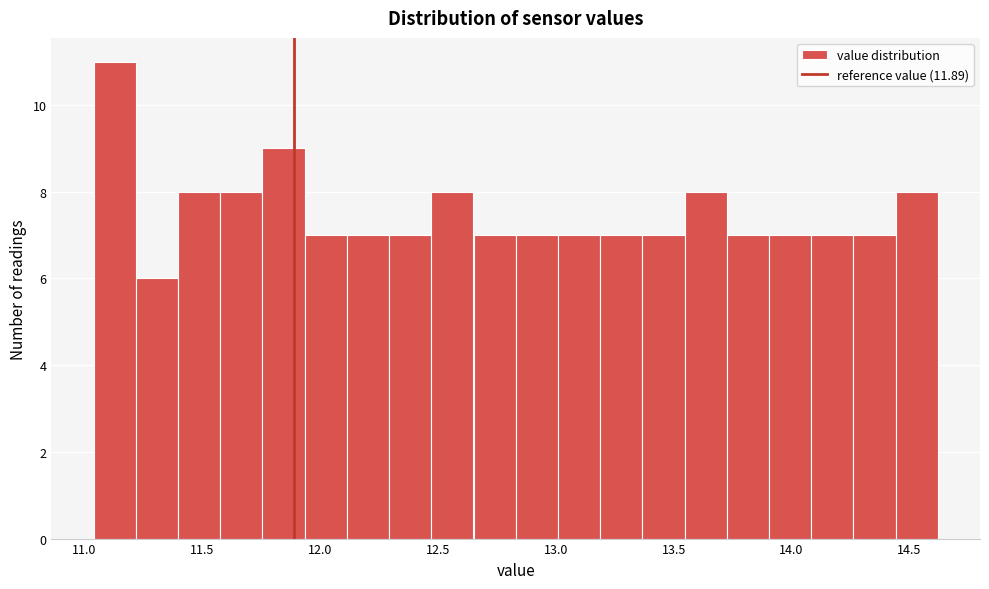

Read against the x-axis, roughly where is the centre of the tallest bar?

11.15